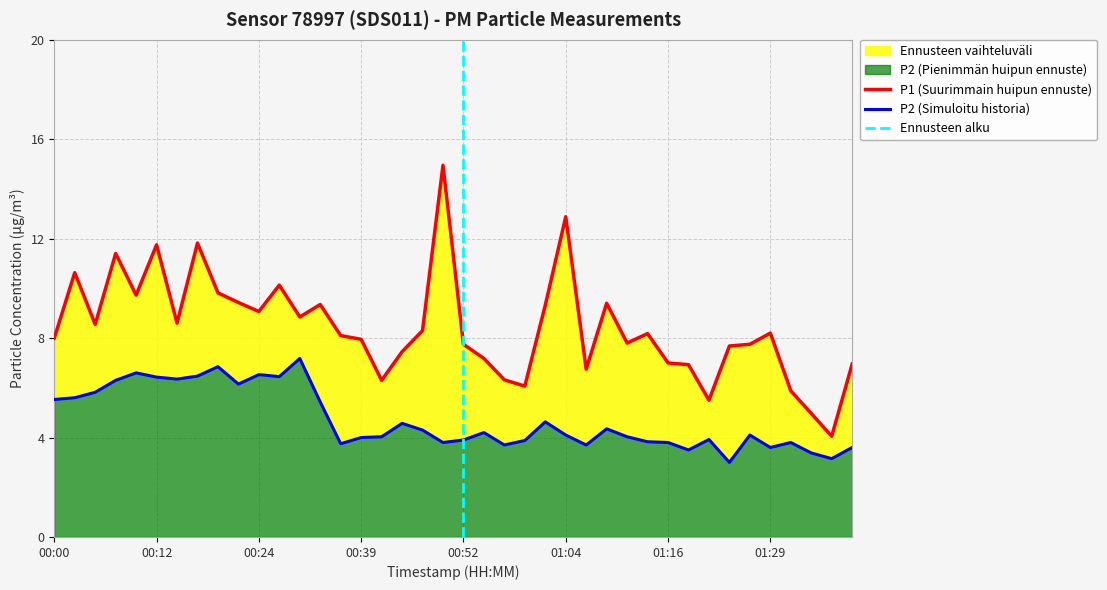

Between 01:09 and 01:34, which series saw the biggest shift?

P1